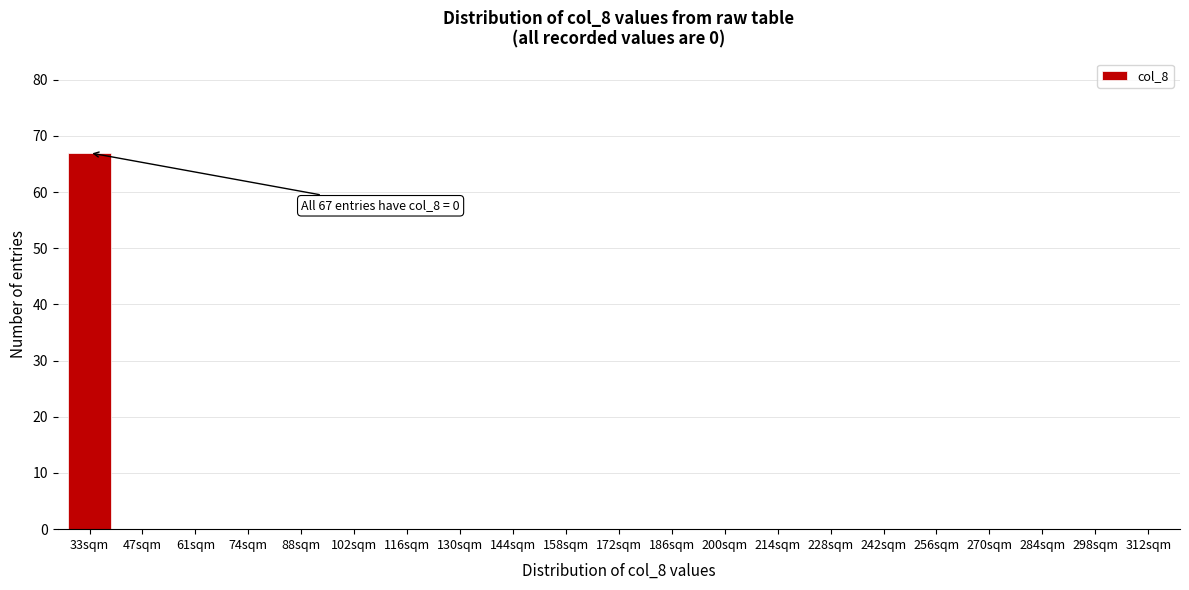

Reading left to right, list all the values displayed in this chart.

33sqm=67	47sqm=0	61sqm=0	74sqm=0	88sqm=0	102sqm=0	116sqm=0	130sqm=0	144sqm=0	158sqm=0	172sqm=0	186sqm=0	200sqm=0	214sqm=0	228sqm=0	242sqm=0	256sqm=0	270sqm=0	284sqm=0	298sqm=0	312sqm=0